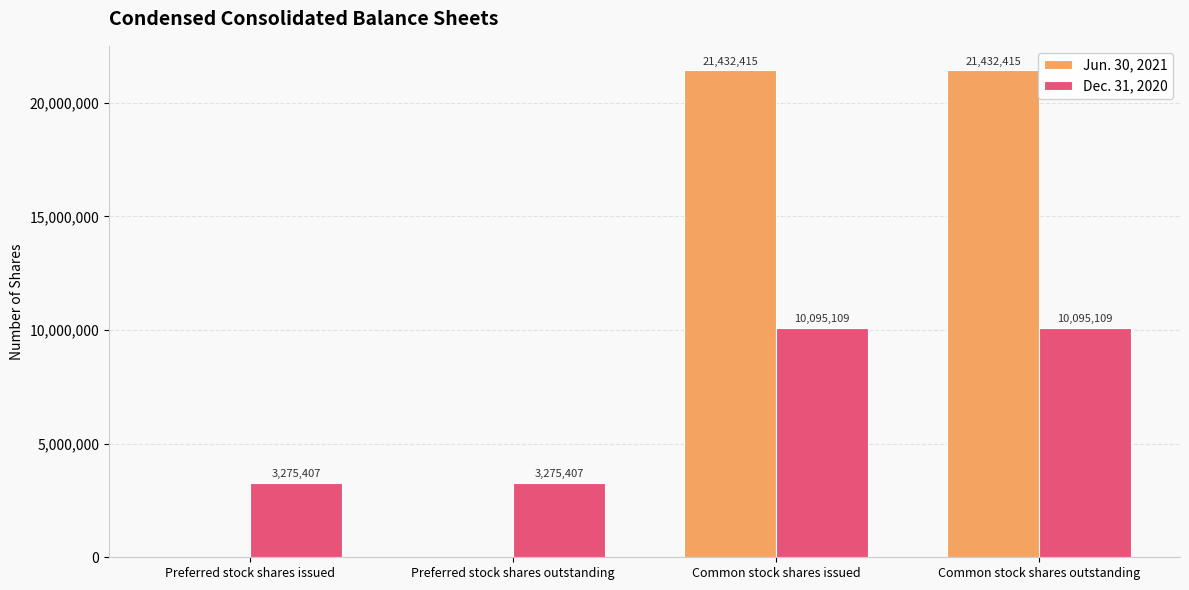

Are the bars grouped side by side (vs. stacked)?

Yes